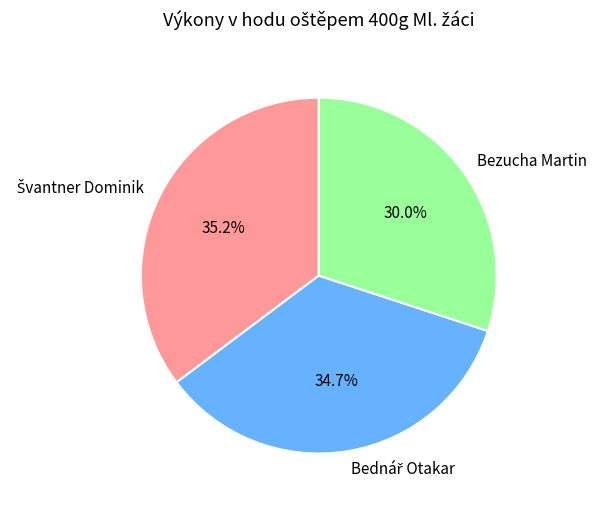

Which category has the smallest portion of the pie?

Bezucha Martin